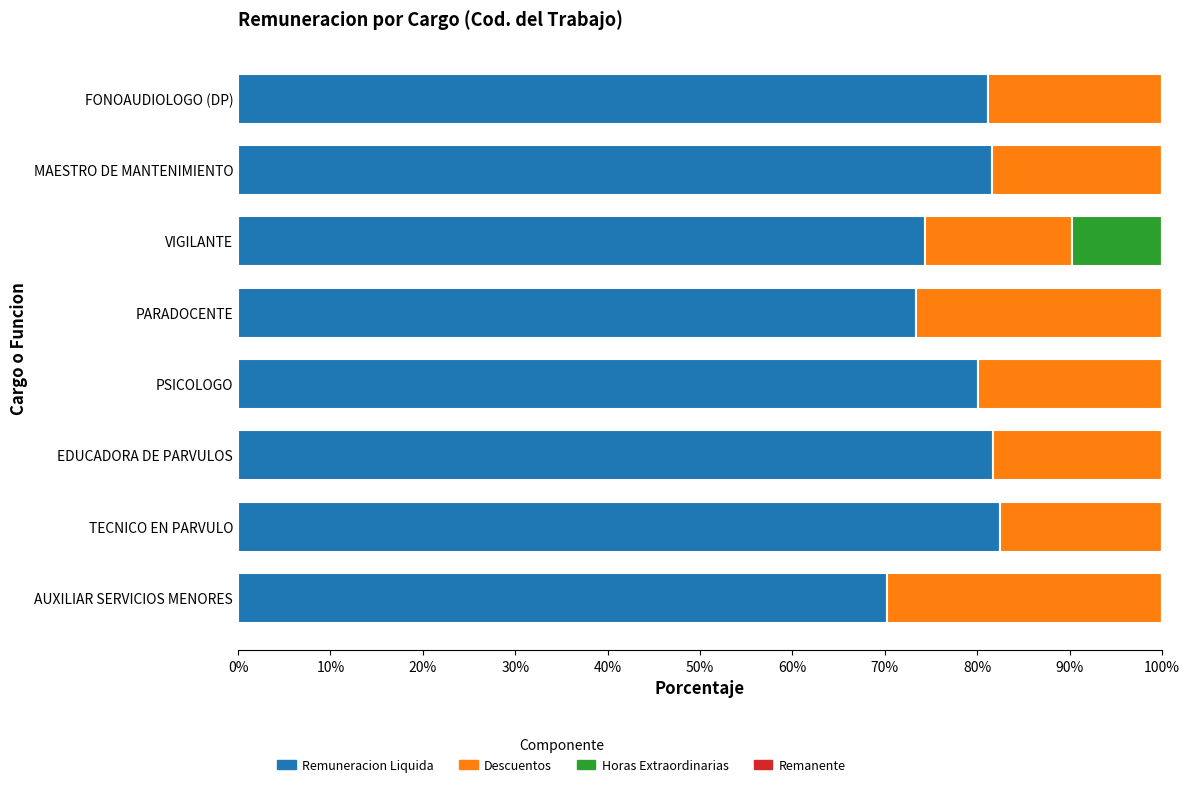

What is the total value across all series at MAESTRO DE MANTENIMIENTO?

100.0